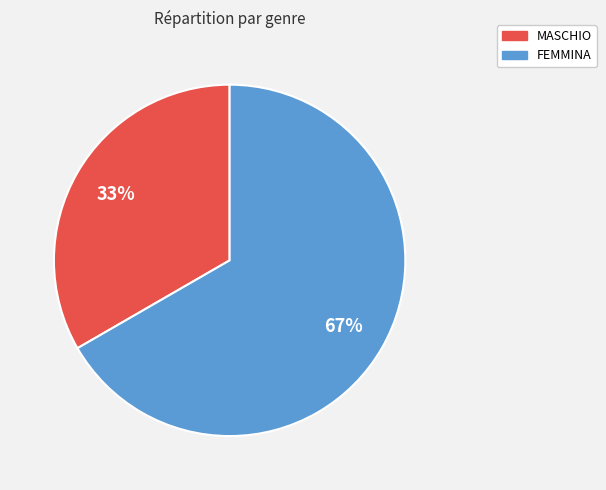

Approximately how many times larger is the value at FEMMINA compared to MASCHIO?

2.0